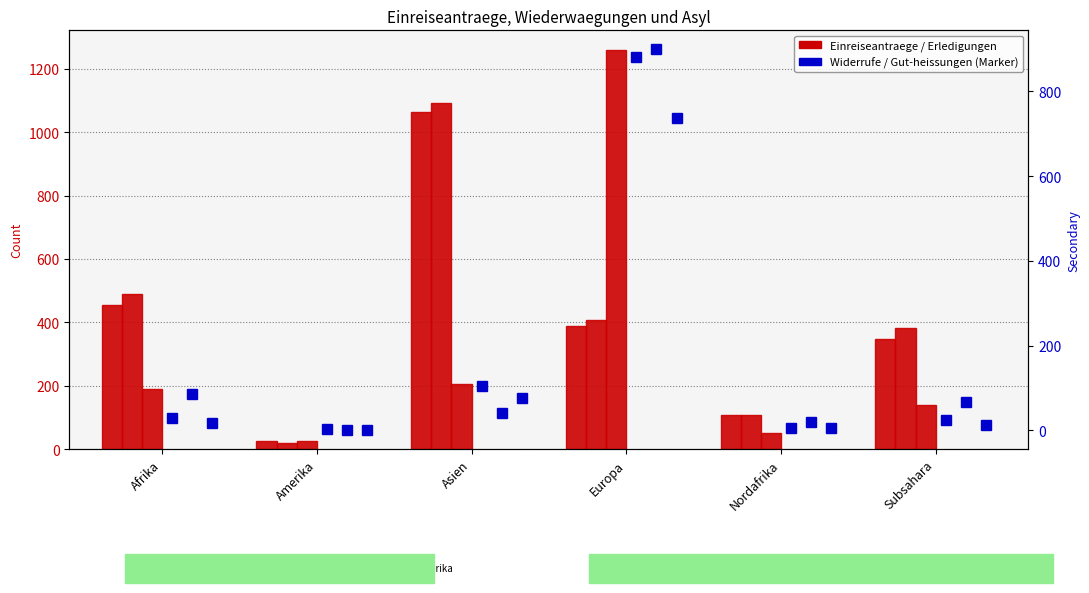

How many values in the Erledigungen series exceed 407?

2